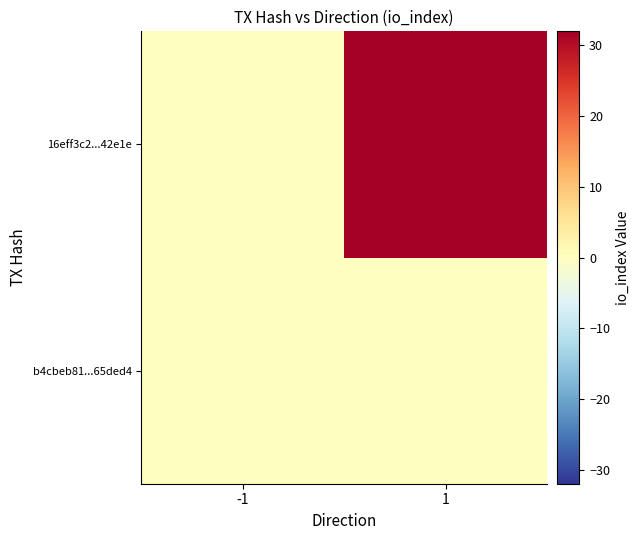

Which category has the lowest value across all series?

-1